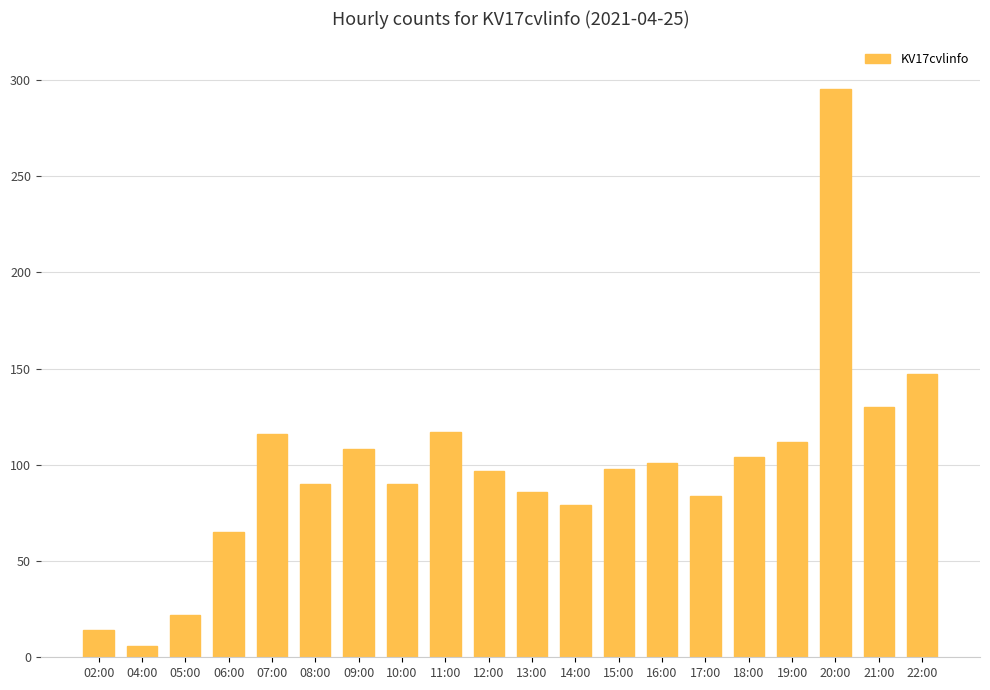

At which label is the value closest to 150?

22:00